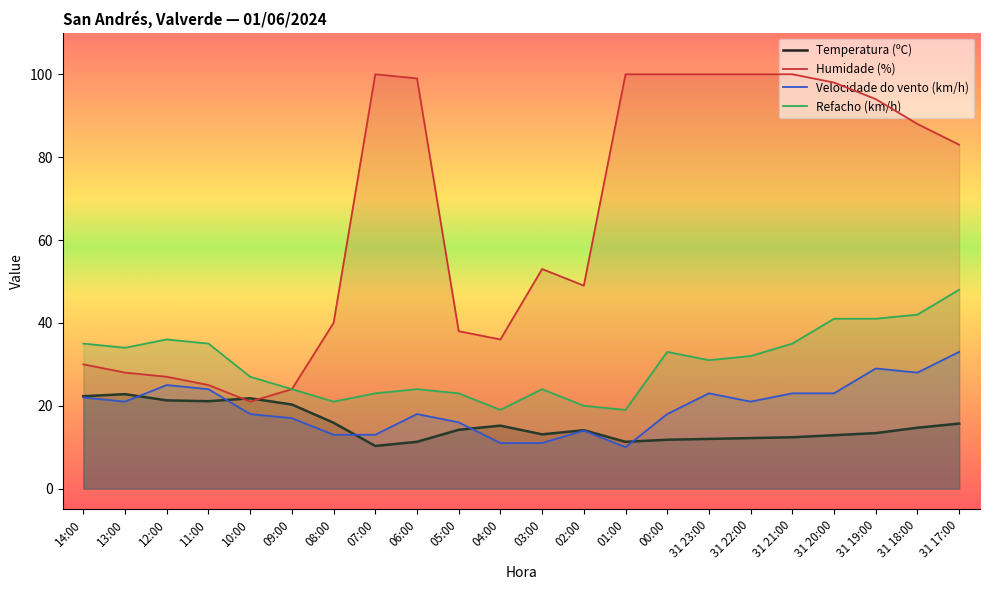

Rank the series at 31 18:00 from lowest to highest value.

Temperatura (ºC), Velocidade do vento (km/h), Refacho (km/h), Humidade (%)